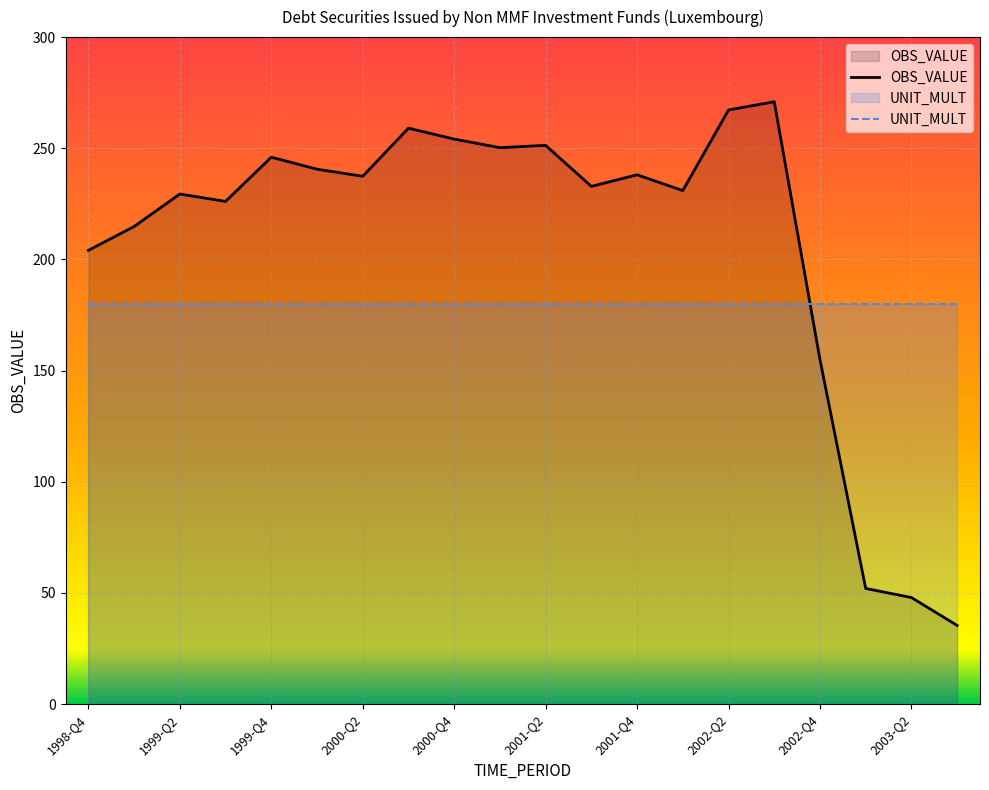

How many data points does each series have?

20